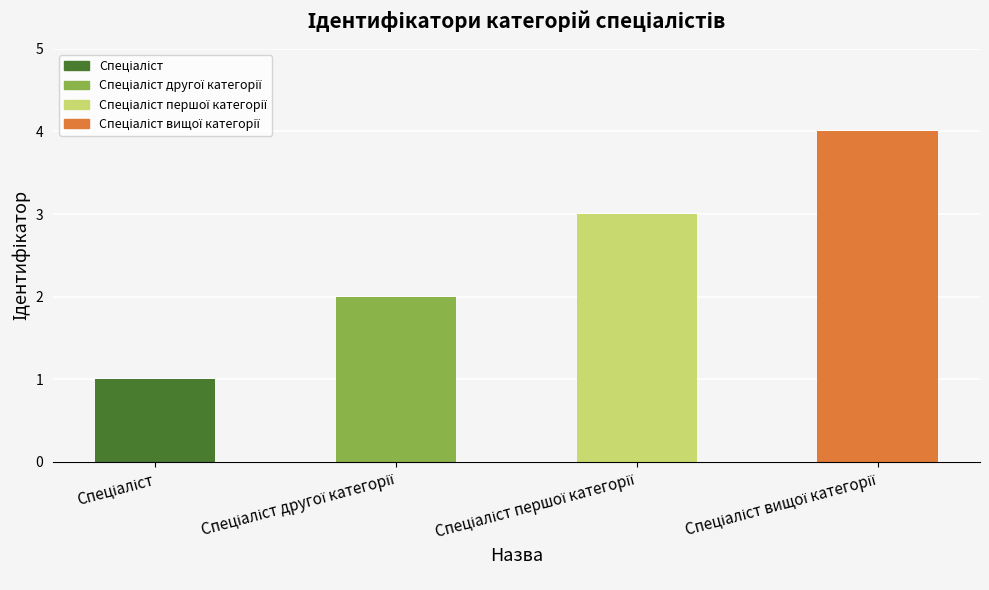

What is the difference between the maximum and minimum values?

3